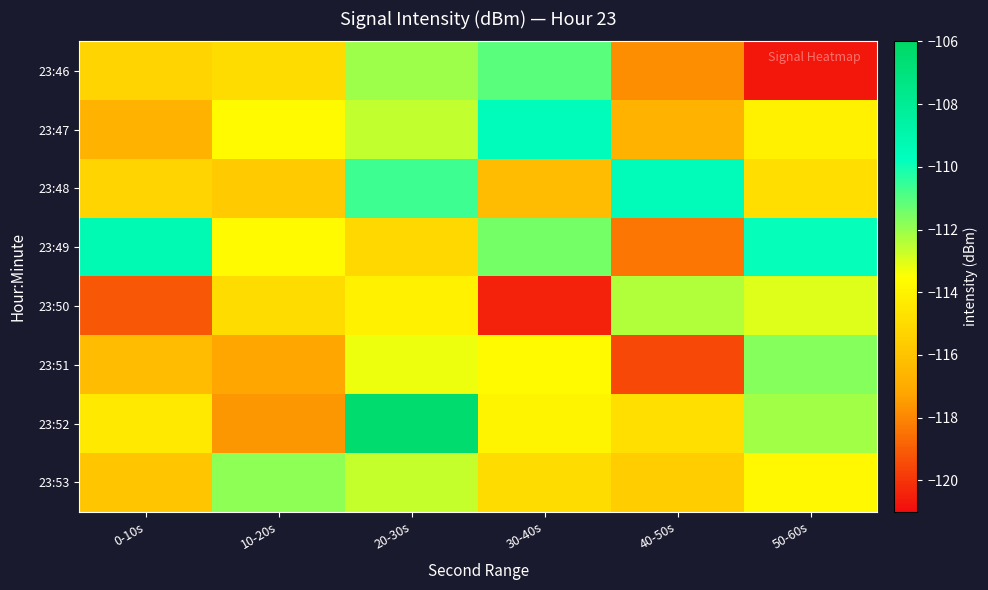

Between 0-10s and 10-20s, which series saw the biggest shift?

23:49